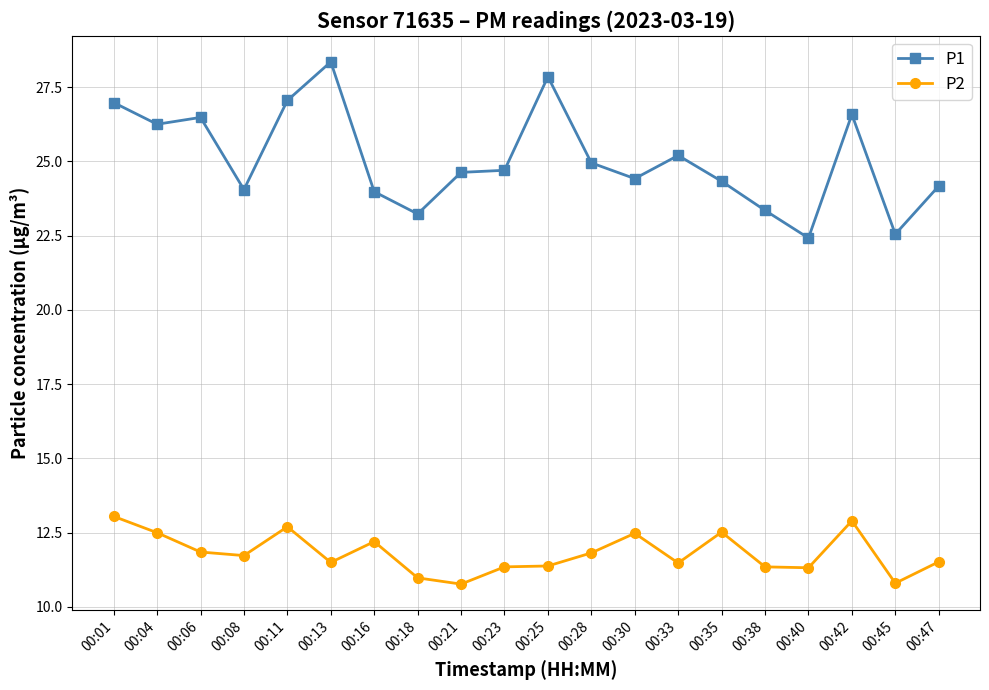

What is the sum of all P2 values?

236.2